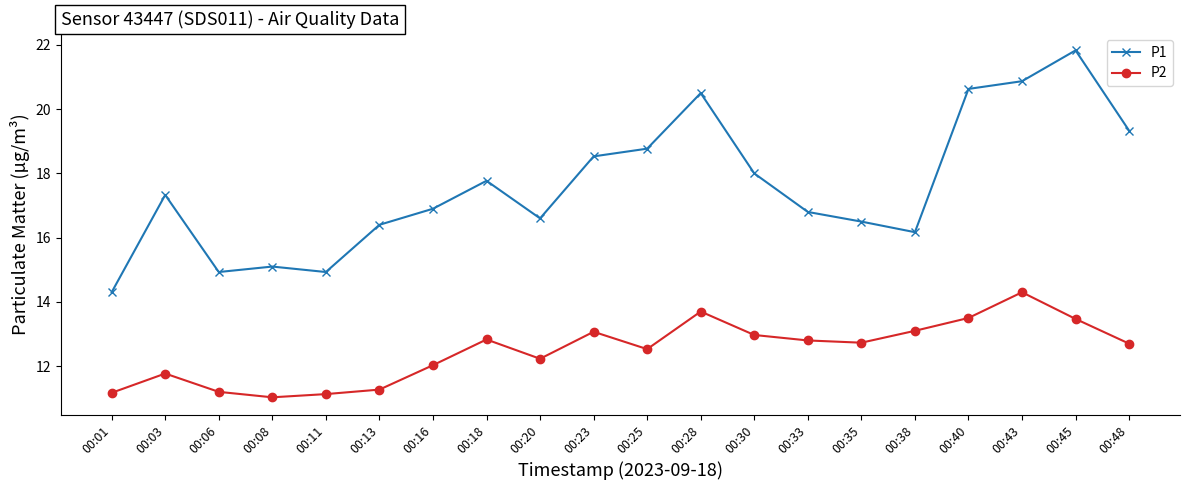

How many values in the P1 series are below 17?

10